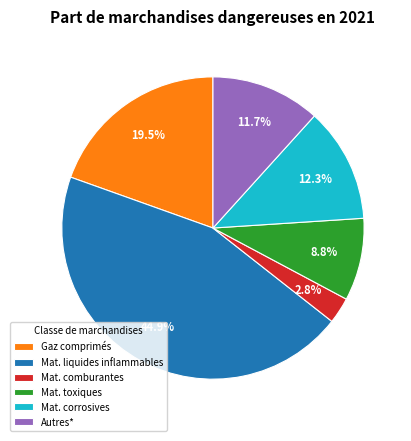

To the nearest percent, what portion does Autres* represent?

12%